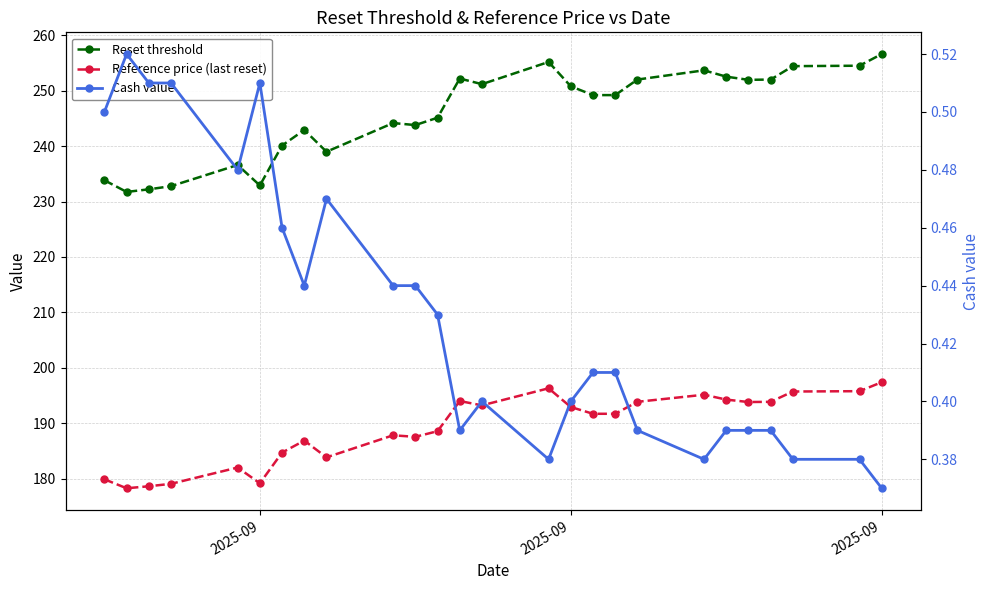

At which label does Cash value reach its peak?

2025-09